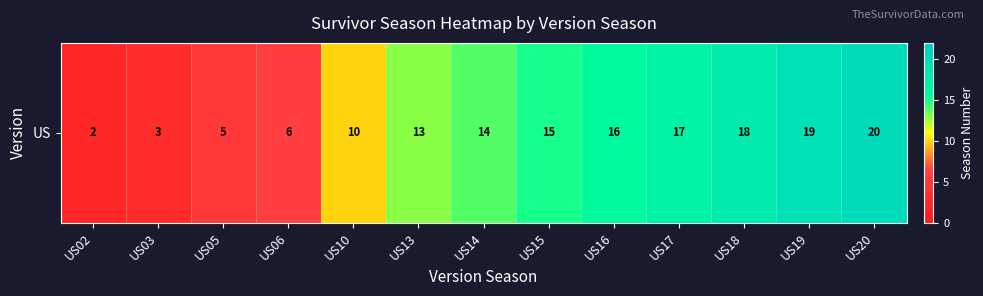

What is the smallest value displayed?

2